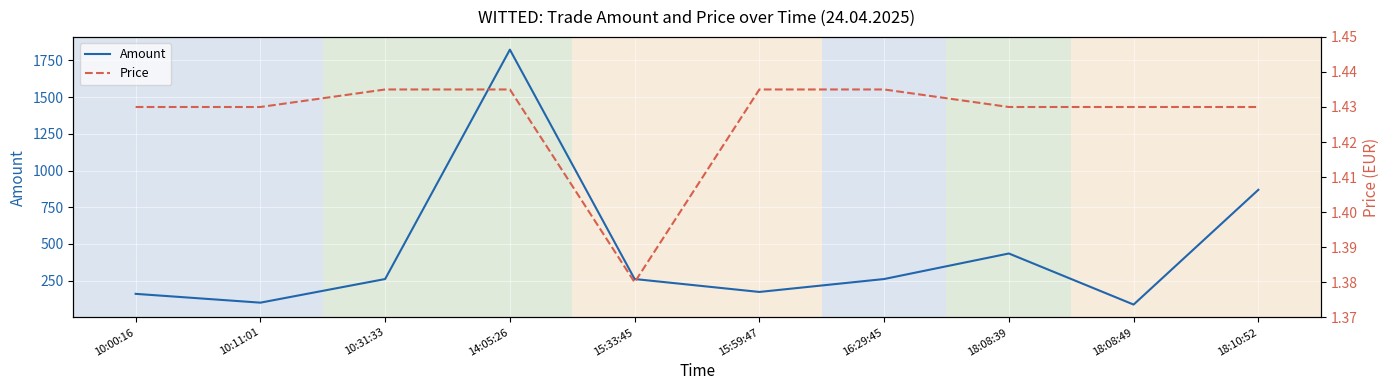

What are all the series names shown in the legend?

Amount, Price